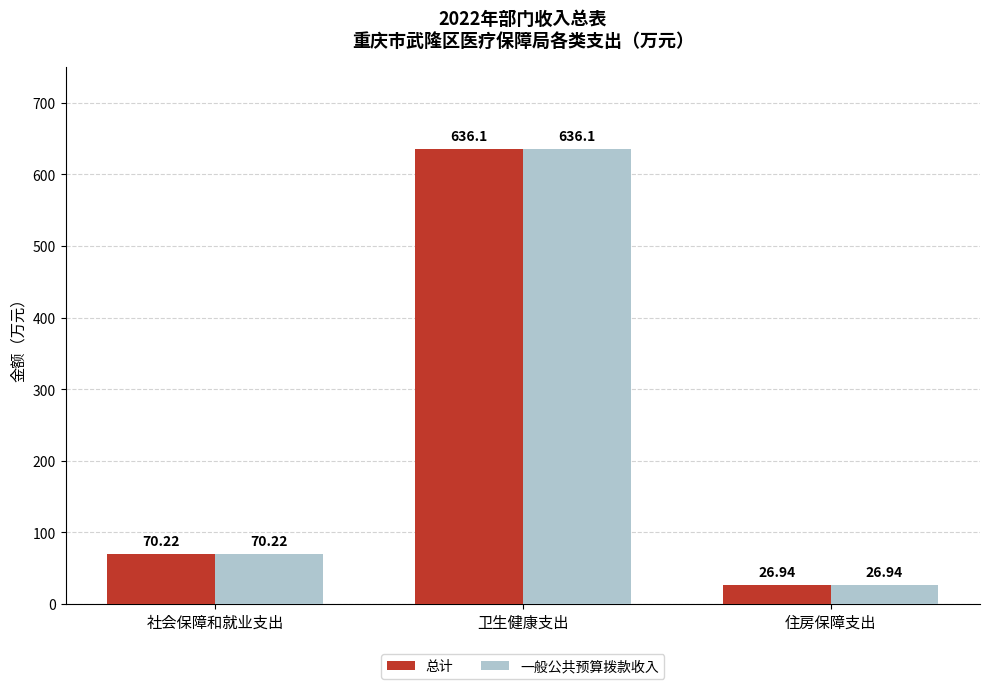

Where does the 一般公共预算拨款收入 series first go above 70?

社会保障和就业支出